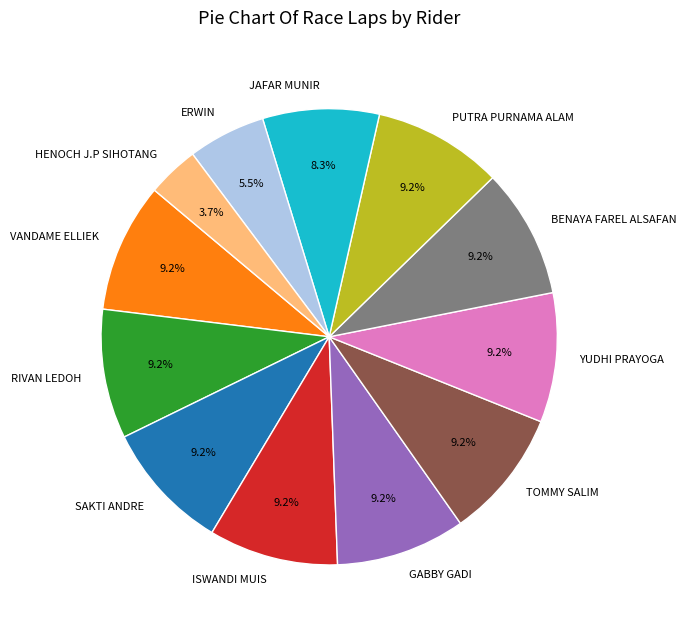

To the nearest percent, what portion does TOMMY SALIM represent?

9%